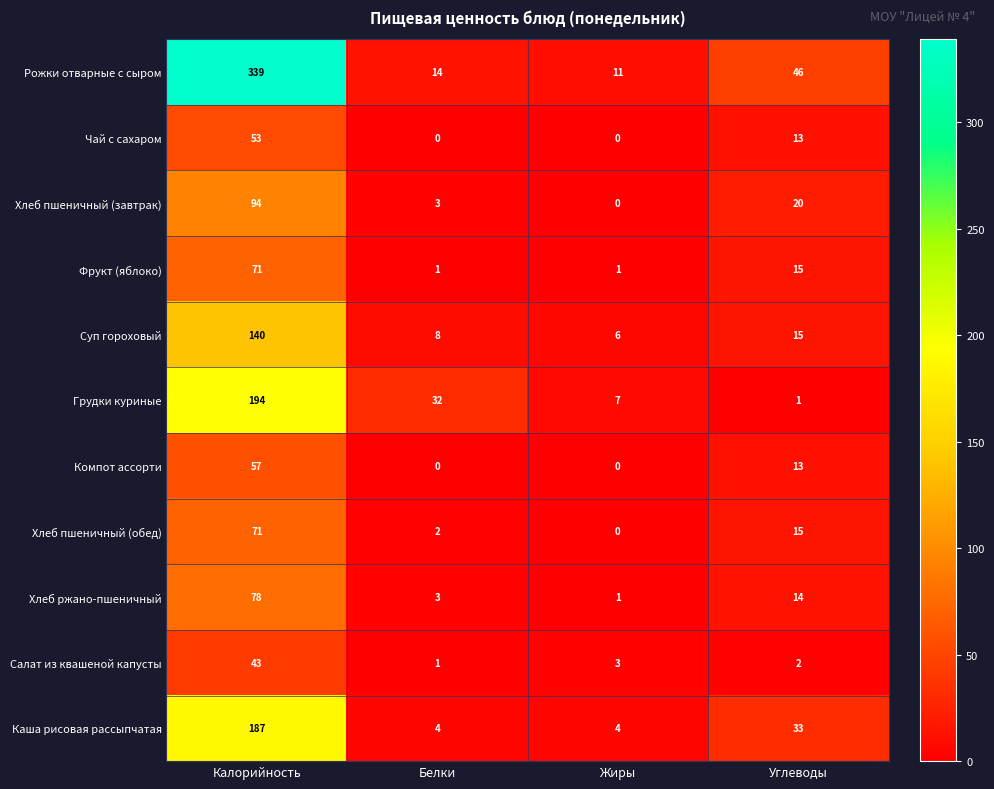

At how many categories does at least one series exceed 209?

1